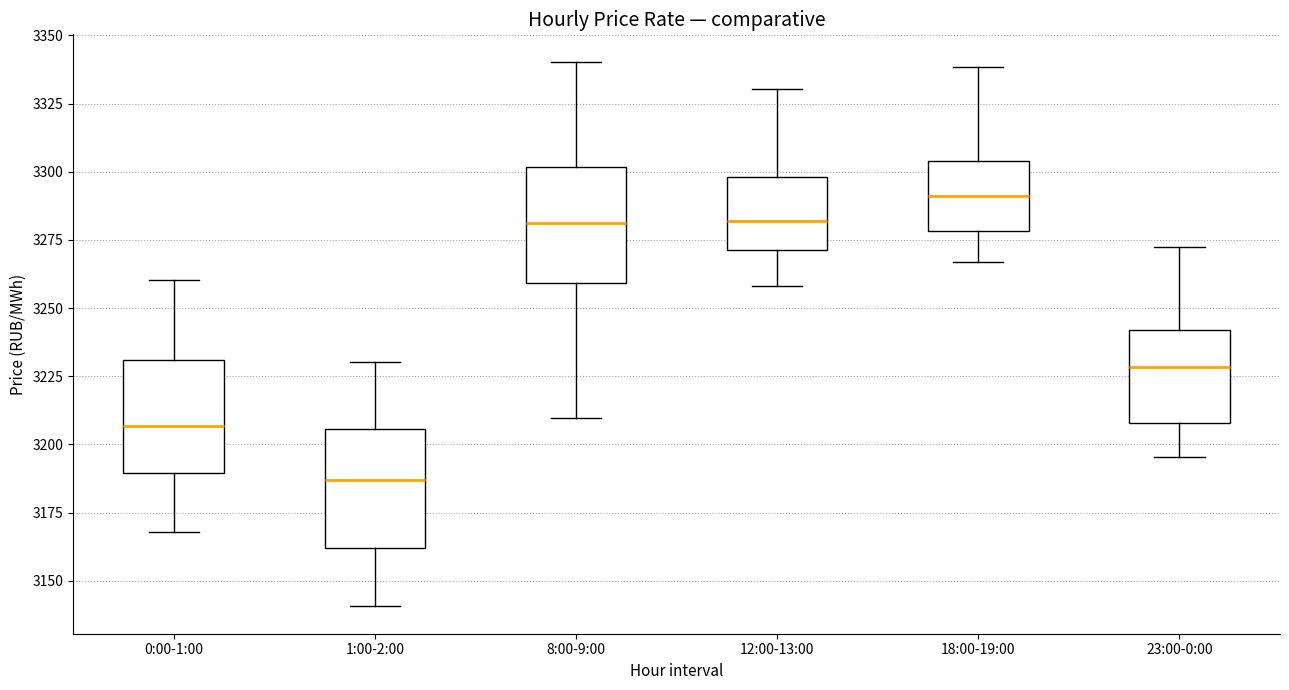

Reading left to right, transcribe this box plot: for each box, give where its median line is, the range the box spans, and where its two whiskers end, as read against the y-axis. The values are not printed on the chart, so give them approximately, as read against the axis.

0:00-1:00: median 3205, box 3190 to 3230, whiskers 3170 to 3260
1:00-2:00: median 3185, box 3160 to 3205, whiskers 3140 to 3230
8:00-9:00: median 3280, box 3260 to 3300, whiskers 3210 to 3340
12:00-13:00: median 3280, box 3270 to 3300, whiskers 3260 to 3330
18:00-19:00: median 3290, box 3280 to 3305, whiskers 3265 to 3340
23:00-0:00: median 3230, box 3210 to 3240, whiskers 3195 to 3270